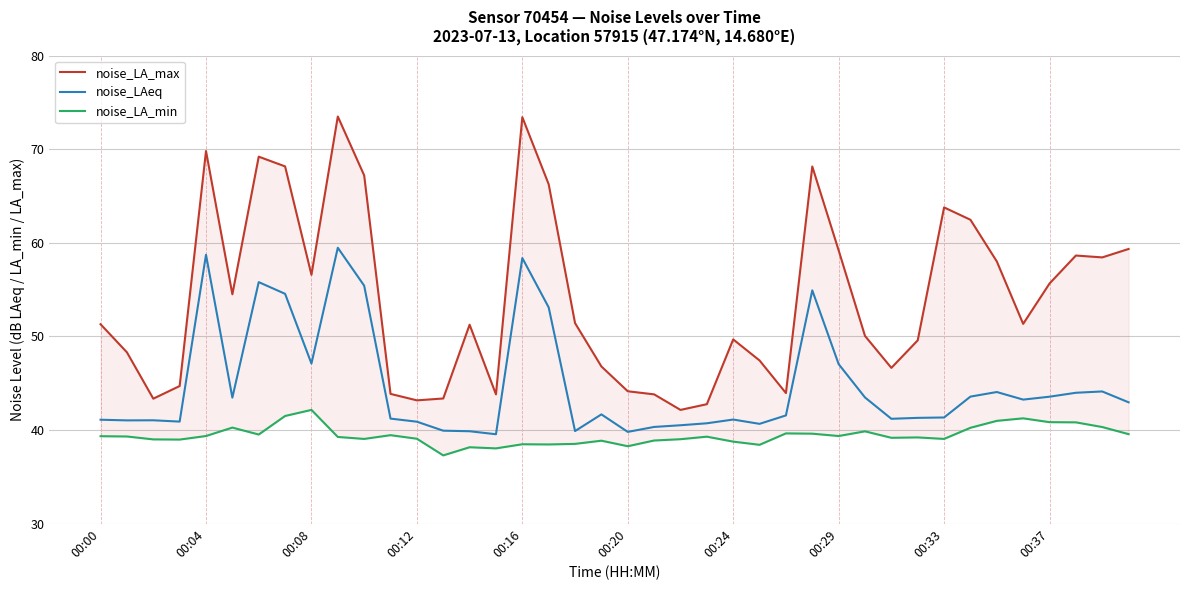

True or false: noise_LAeq has a value of 30.3 at 00:37.

False